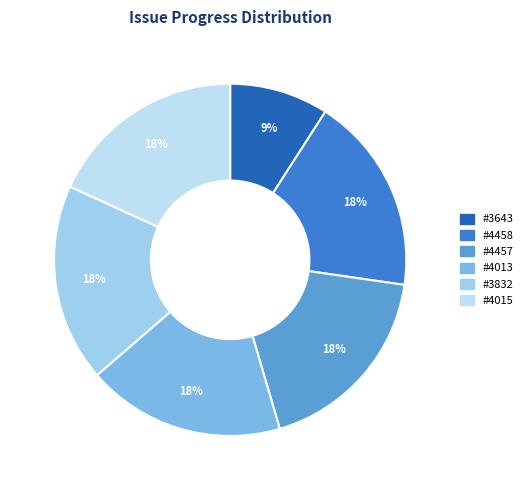

Which slice is the largest?

4458